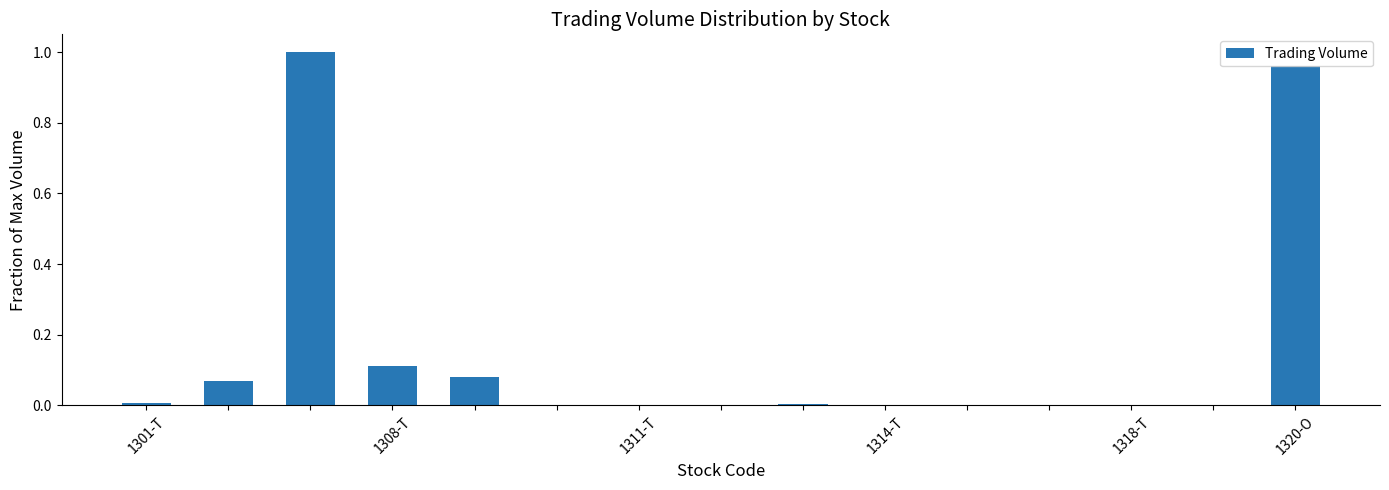

What is the sum of all values?

2.2